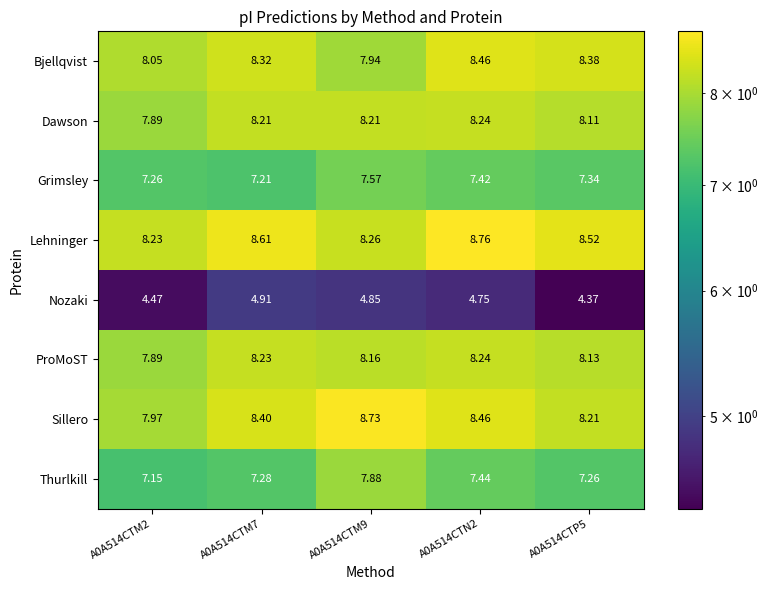

Is the value of Nozaki at A0A514CTM2 greater than the value of Sillero at A0A514CTM9?

No